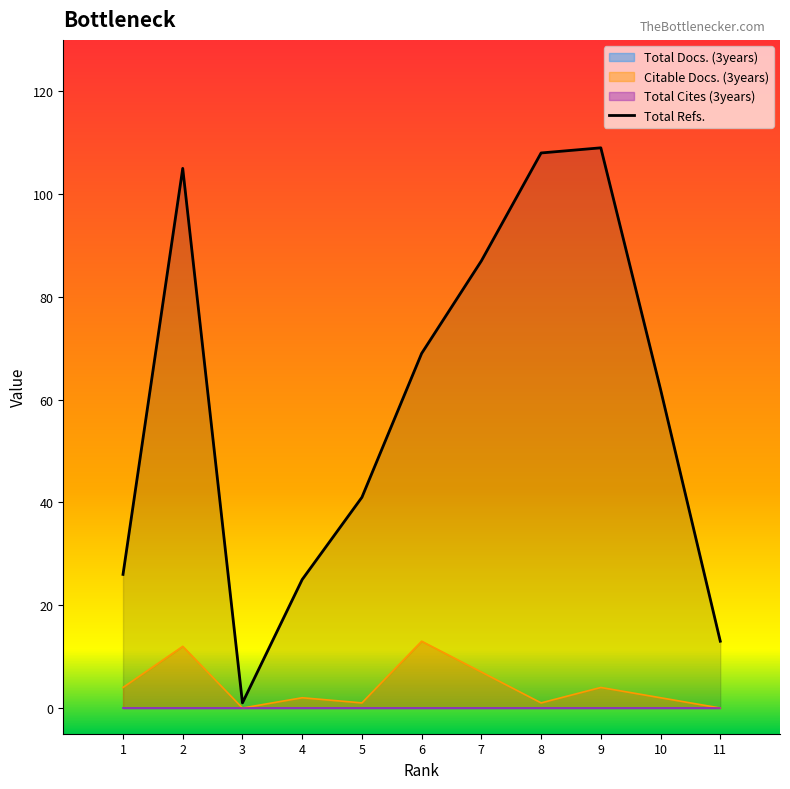

The value of Total Refs. at 5 is 41. True or false?

True